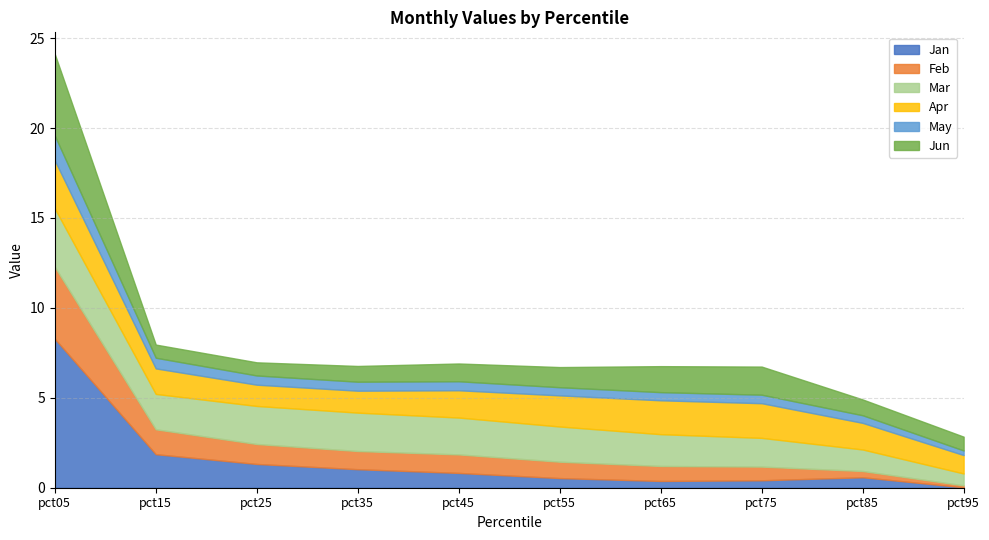

Rank the series at pct45 from highest to lowest value.

Mar, Apr, Feb, Jun, Jan, May